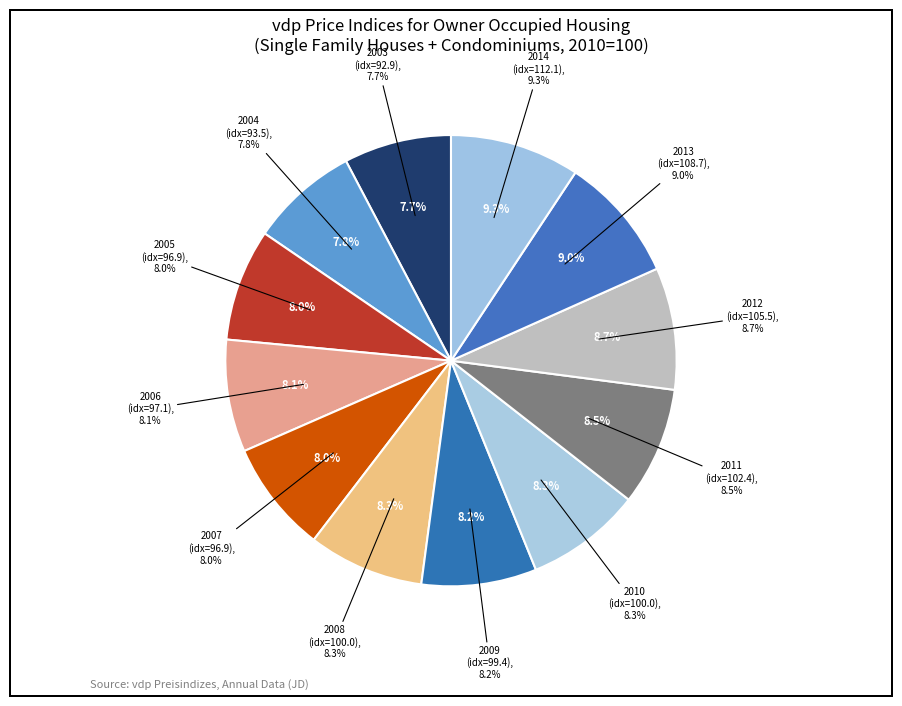

Combined, what portion of the pie is 2014 and 2012?

18.0%